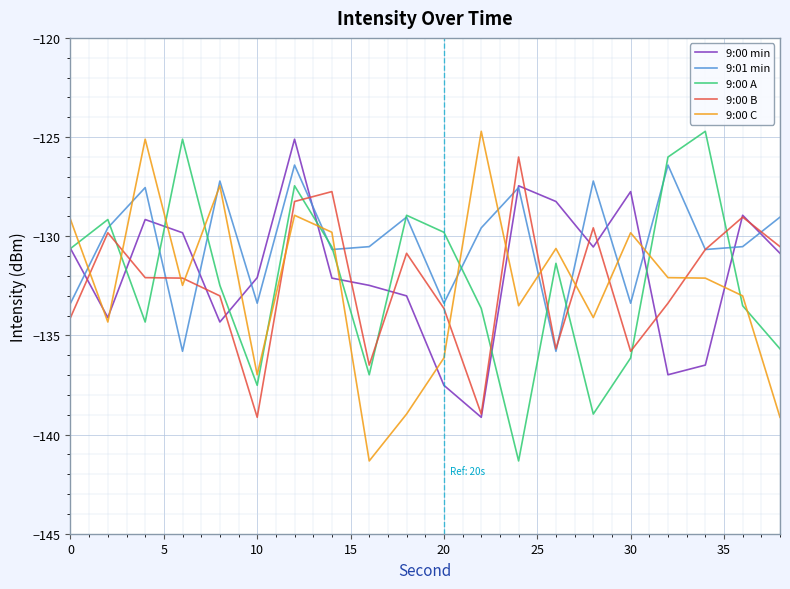

What is the smallest value displayed?

-141.3